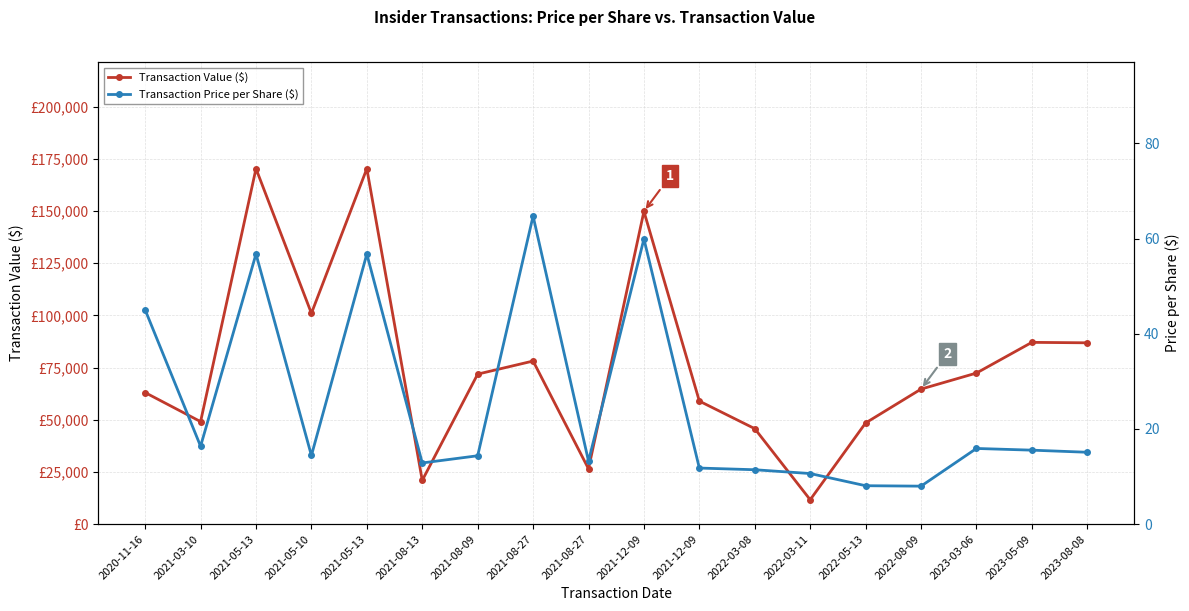

At which label does Transaction Value ($) reach its minimum?

2022-03-11